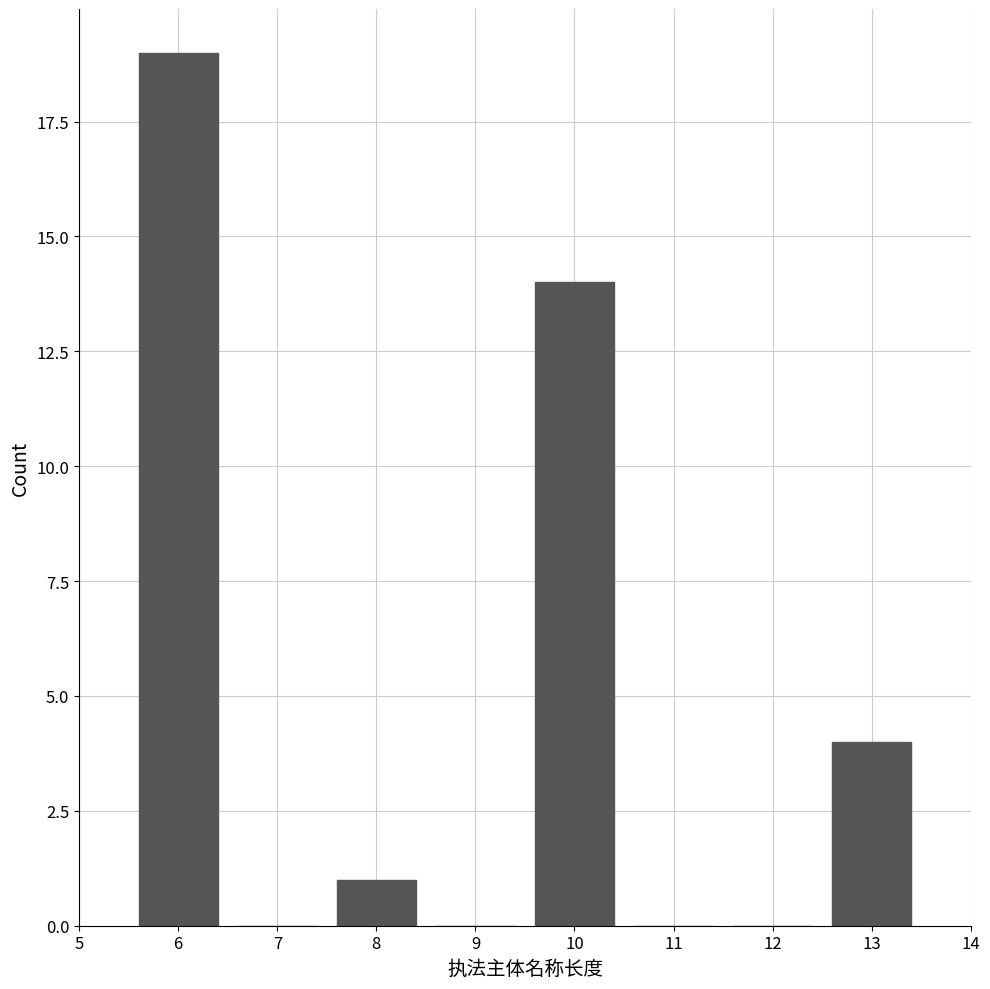

Reading right to left, what are all the values shown in this chart?

13=4	12=0	11=0	10=14	9=0	8=1	7=0	6=19